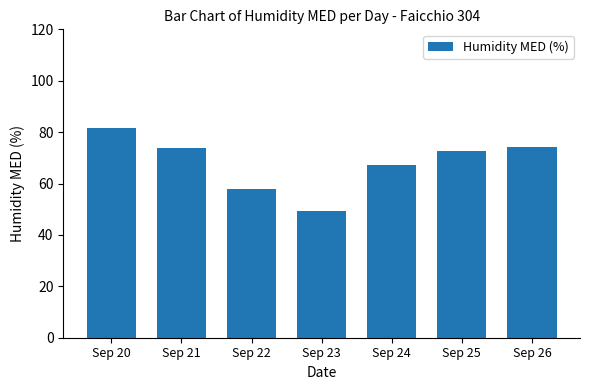

What is the difference between the maximum and minimum values?

32.2